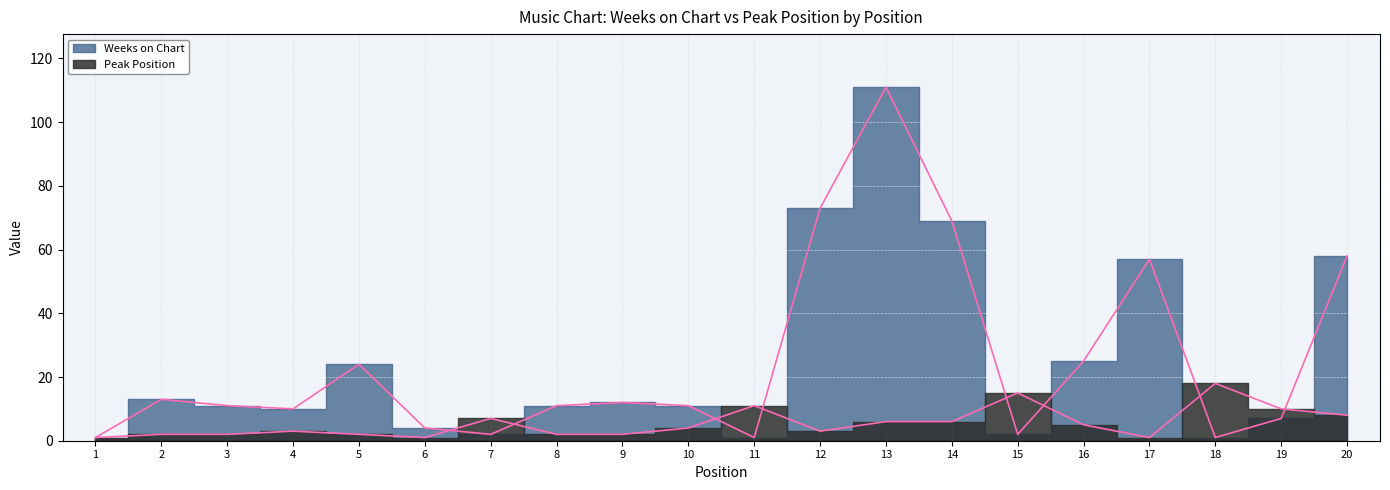

Between which two adjacent categories do Weeks on Chart and Peak Position first intersect?

6 and 7